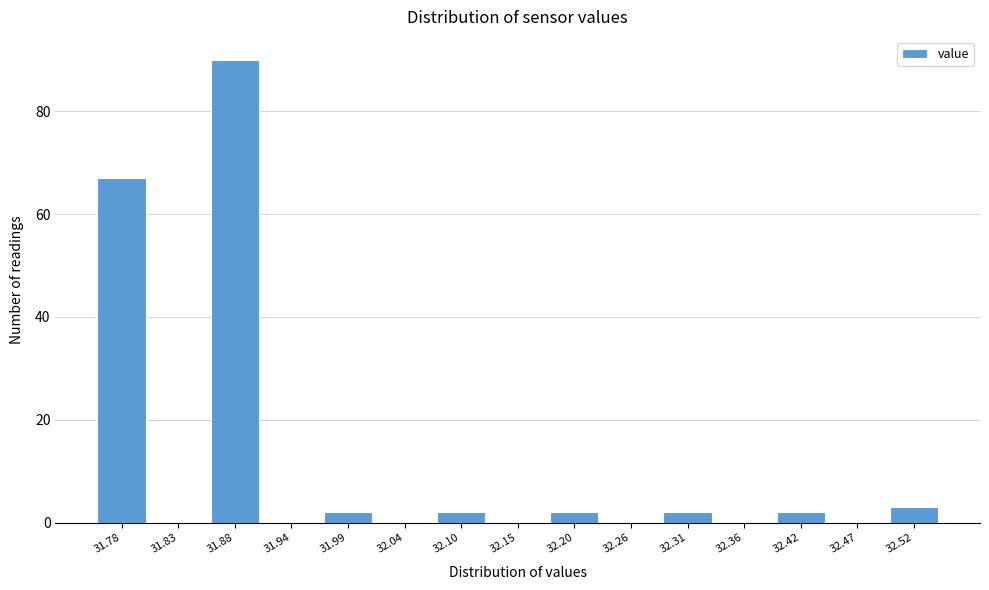

Which range on the x-axis has the tallest bar?

31.86 to 31.91